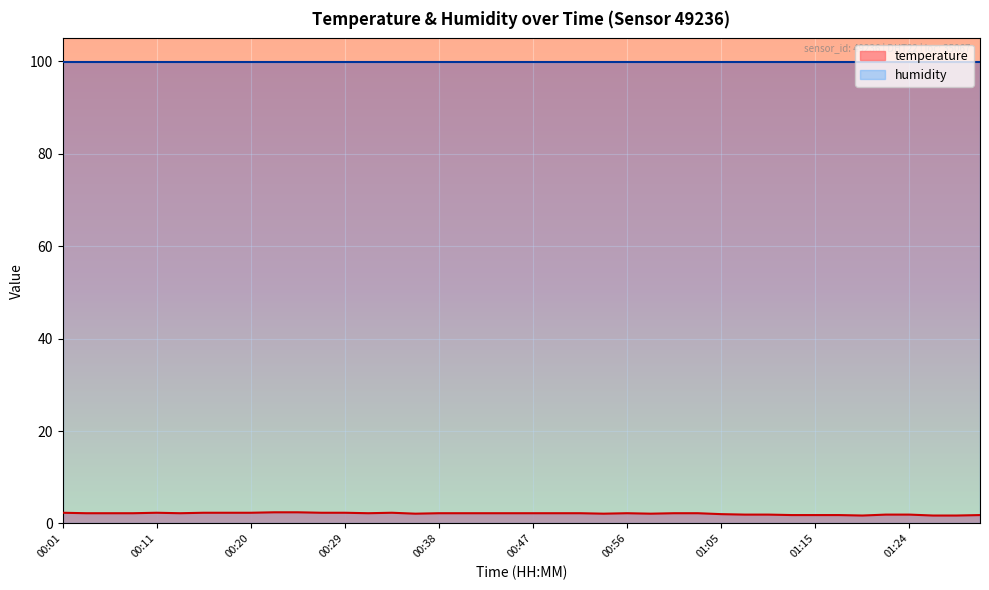

What is the difference between the maximum and second lowest values?

0.7